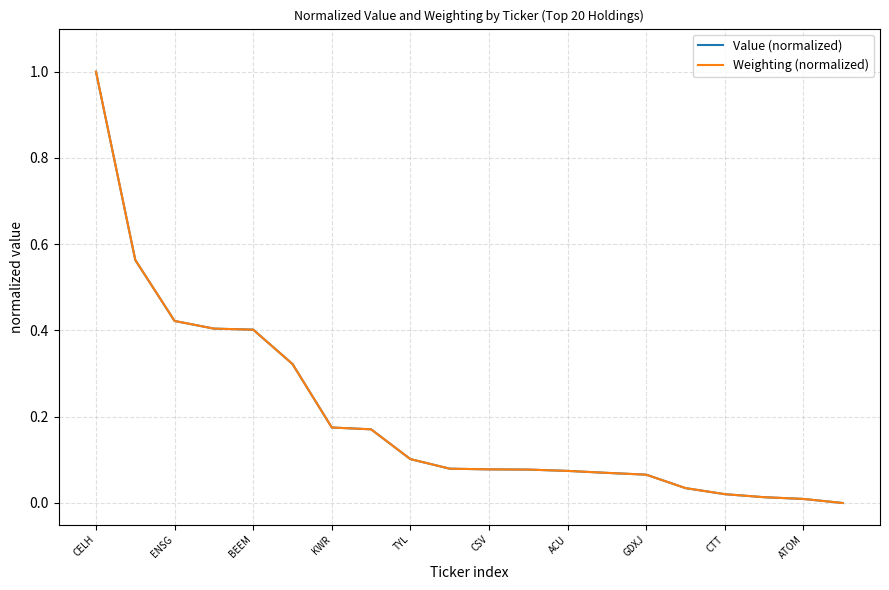

What is the difference between the maximum and second lowest values in the Value (normalized) series?

1.0